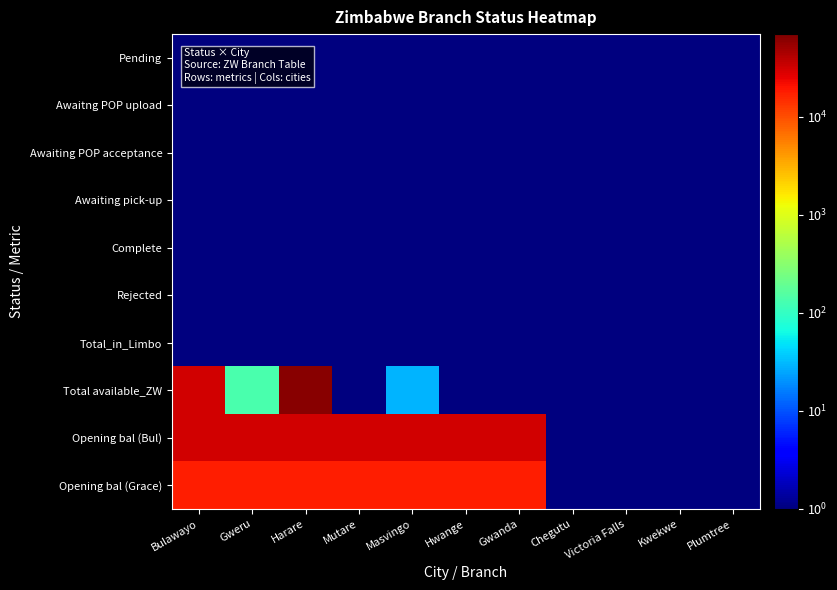

Rank the series at Bulawayo from highest to lowest value.

Total available_ZW, Opening bal (Bul), Opening bal (Grace), Pending, Awaitng POP upload, Awaiting POP acceptance, Awaiting pick-up, Complete, Rejected, Total_in_Limbo